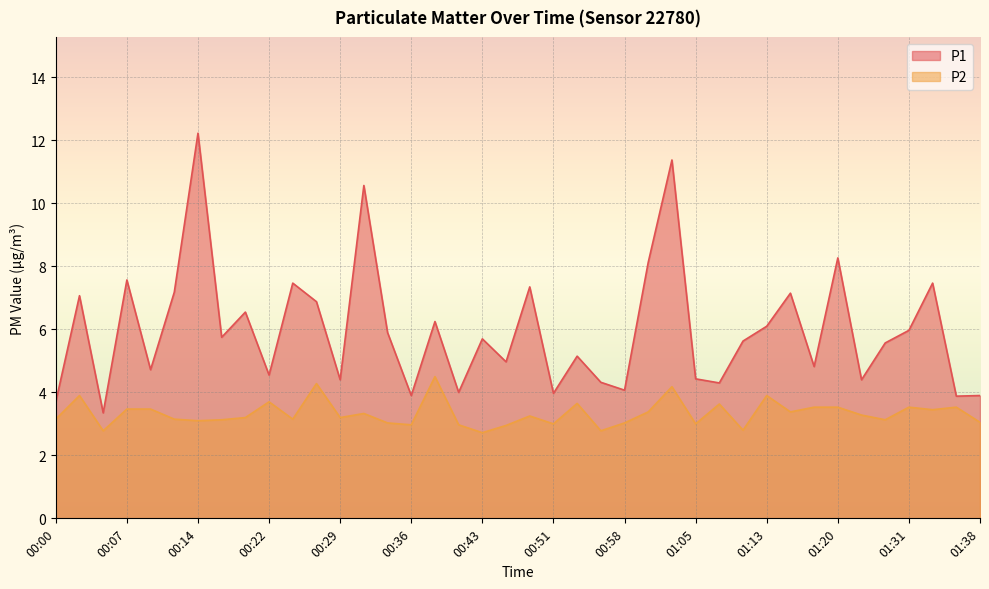

What position from the right is 00:14?

34